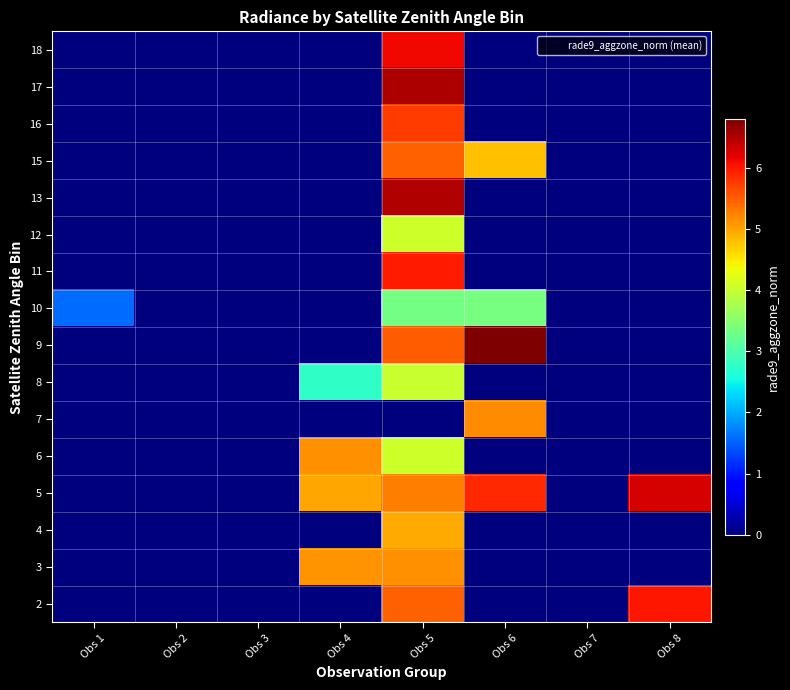

Reading left to right, extract all data points from this chart.

2: Obs 1=0.0	Obs 2=0.0	Obs 3=0.0	Obs 4=0.0	Obs 5=5.5	Obs 6=0.0	Obs 7=0.0	Obs 8=6.0
3: Obs 1=0.0	Obs 2=0.0	Obs 3=0.0	Obs 4=5.1	Obs 5=5.1	Obs 6=0.0	Obs 7=0.0	Obs 8=0.0
4: Obs 1=0.0	Obs 2=0.0	Obs 3=0.0	Obs 4=0.0	Obs 5=4.9	Obs 6=0.0	Obs 7=0.0	Obs 8=0.0
5: Obs 1=0.0	Obs 2=0.0	Obs 3=0.0	Obs 4=5.0	Obs 5=5.3	Obs 6=5.9	Obs 7=0.0	Obs 8=6.3
6: Obs 1=0.0	Obs 2=0.0	Obs 3=0.0	Obs 4=5.1	Obs 5=4.1	Obs 6=0.0	Obs 7=0.0	Obs 8=0.0
7: Obs 1=0.0	Obs 2=0.0	Obs 3=0.0	Obs 4=0.0	Obs 5=0.0	Obs 6=5.2	Obs 7=0.0	Obs 8=0.0
8: Obs 1=0.0	Obs 2=0.0	Obs 3=0.0	Obs 4=2.8	Obs 5=4.0	Obs 6=0.0	Obs 7=0.0	Obs 8=0.0
9: Obs 1=0.0	Obs 2=0.0	Obs 3=0.0	Obs 4=0.0	Obs 5=5.5	Obs 6=6.8	Obs 7=0.0	Obs 8=0.0
10: Obs 1=1.6	Obs 2=0.0	Obs 3=0.0	Obs 4=0.0	Obs 5=3.3	Obs 6=3.3	Obs 7=0.0	Obs 8=0.0
11: Obs 1=0.0	Obs 2=0.0	Obs 3=0.0	Obs 4=0.0	Obs 5=6.0	Obs 6=0.0	Obs 7=0.0	Obs 8=0.0
12: Obs 1=0.0	Obs 2=0.0	Obs 3=0.0	Obs 4=0.0	Obs 5=4.1	Obs 6=0.0	Obs 7=0.0	Obs 8=0.0
13: Obs 1=0.0	Obs 2=0.0	Obs 3=0.0	Obs 4=0.0	Obs 5=6.5	Obs 6=0.0	Obs 7=0.0	Obs 8=0.0
15: Obs 1=0.0	Obs 2=0.0	Obs 3=0.0	Obs 4=0.0	Obs 5=5.5	Obs 6=4.8	Obs 7=0.0	Obs 8=0.0
16: Obs 1=0.0	Obs 2=0.0	Obs 3=0.0	Obs 4=0.0	Obs 5=5.7	Obs 6=0.0	Obs 7=0.0	Obs 8=0.0
17: Obs 1=0.0	Obs 2=0.0	Obs 3=0.0	Obs 4=0.0	Obs 5=6.5	Obs 6=0.0	Obs 7=0.0	Obs 8=0.0
18: Obs 1=0.0	Obs 2=0.0	Obs 3=0.0	Obs 4=0.0	Obs 5=6.1	Obs 6=0.0	Obs 7=0.0	Obs 8=0.0